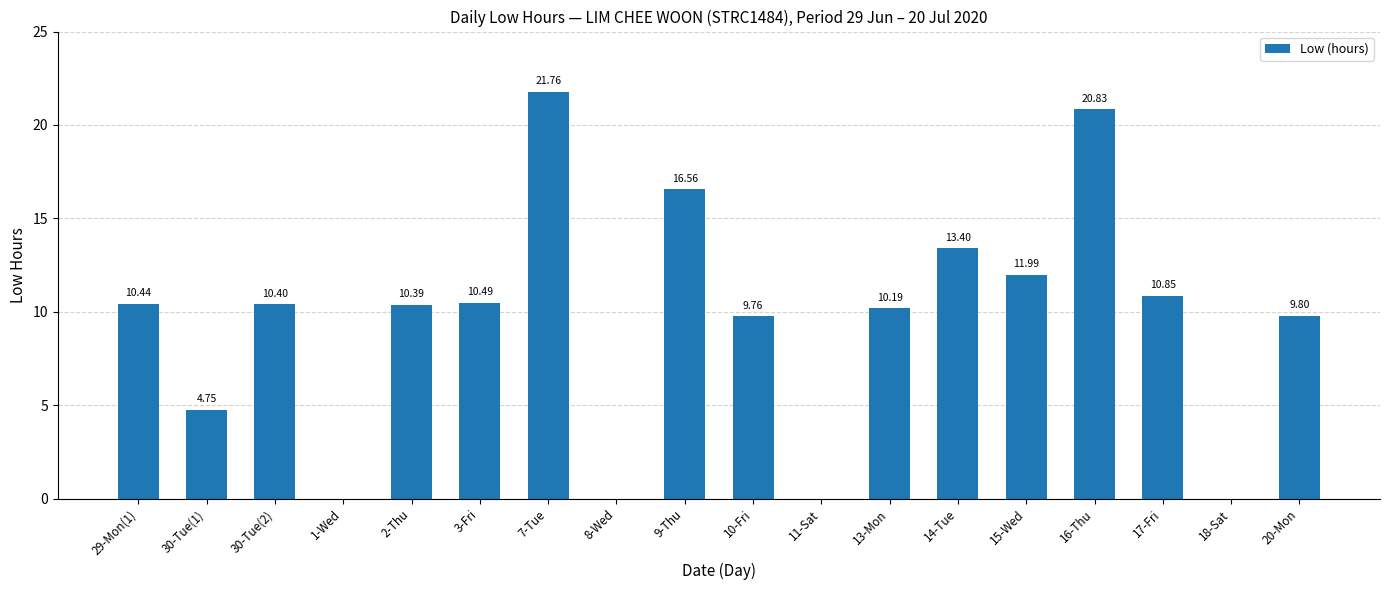

Where does the data first go above 10?

29-Mon(1)